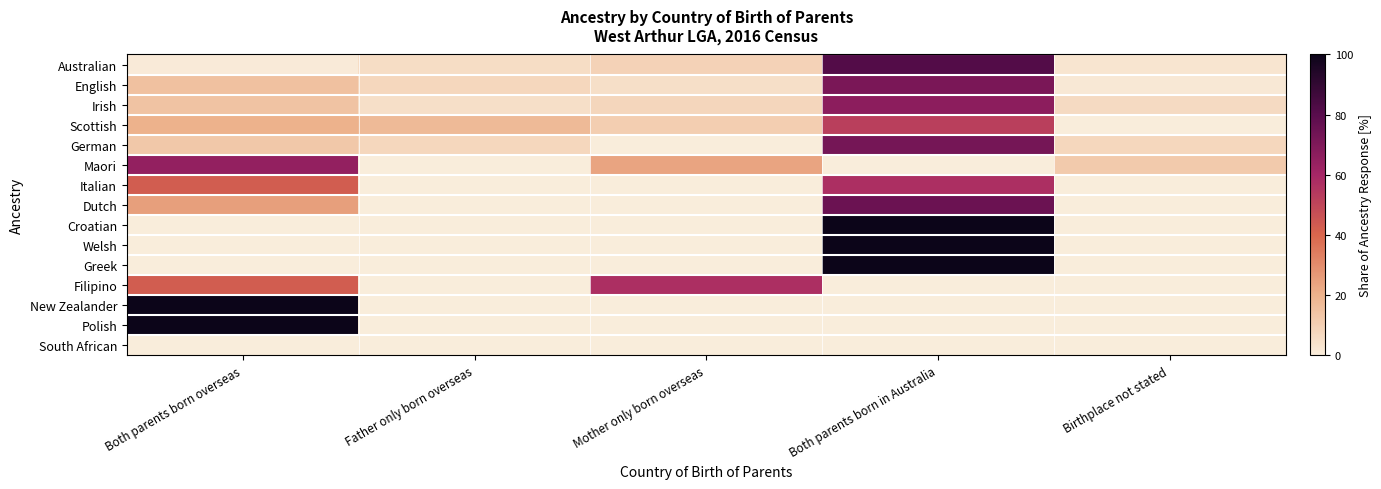

What is the total value across all series at Father only born overseas?

42.8